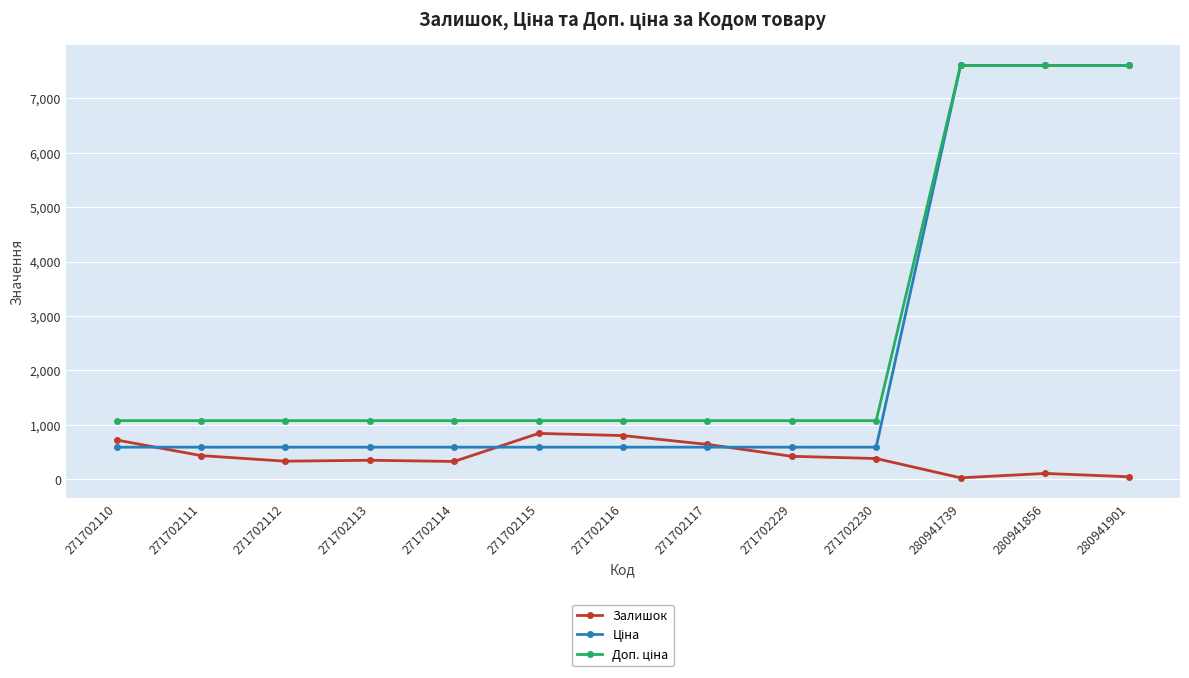

What is the value of the Залишок point at the 4th from the left?

345.0